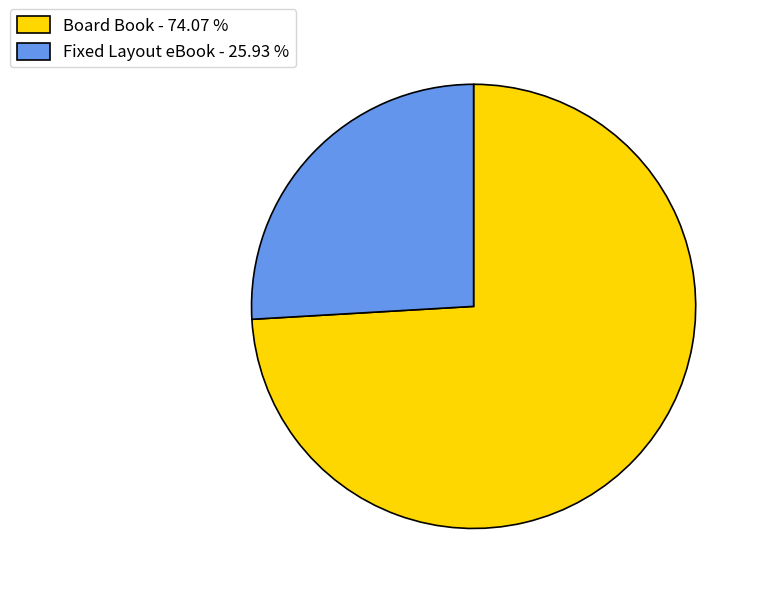

Does Board Book account for over 50% of the chart?

Yes